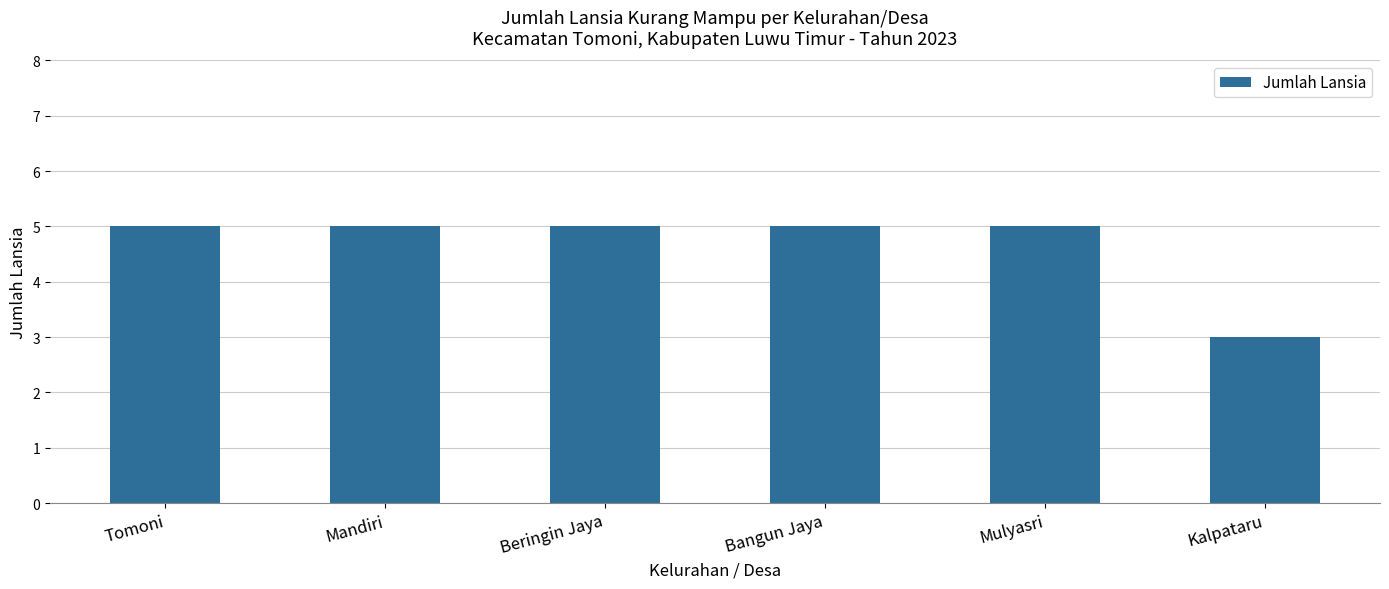

Which has a higher value, Mulyasri or Kalpataru?

Mulyasri